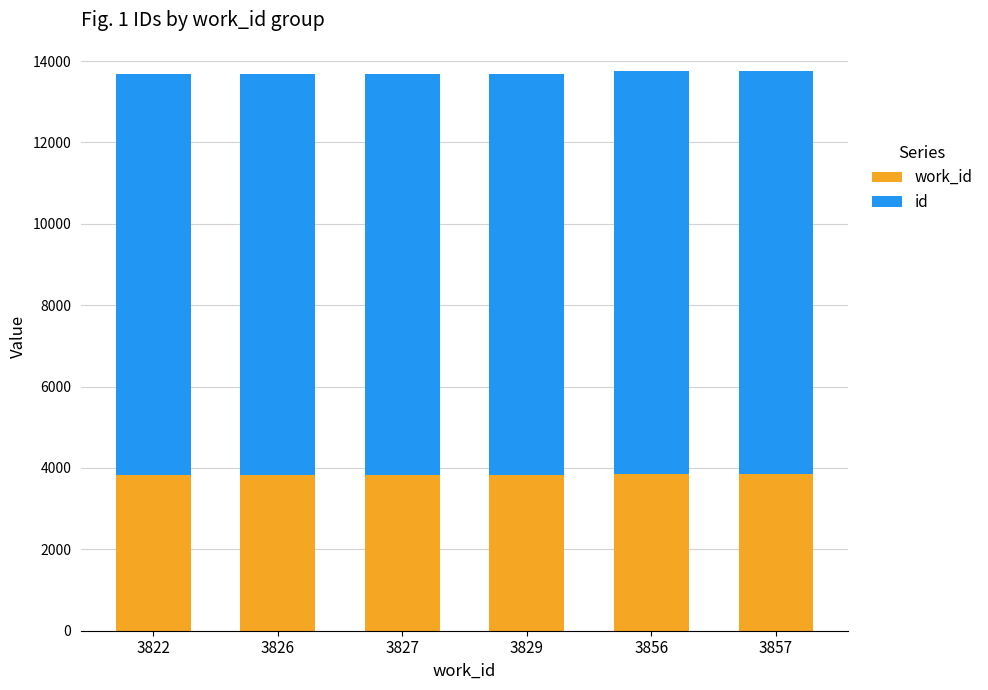

Is it true that work_id equals 6492 at 3856?

False